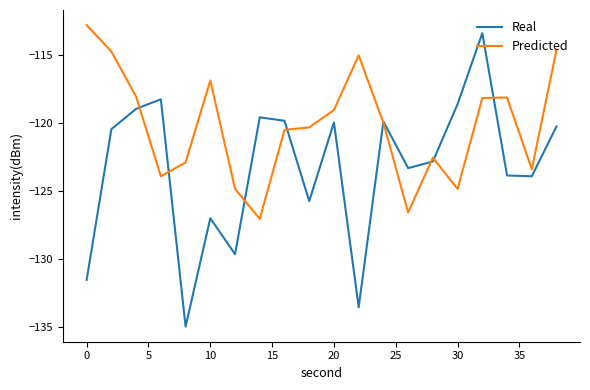

What is the maximum value shown in the chart?

-112.8